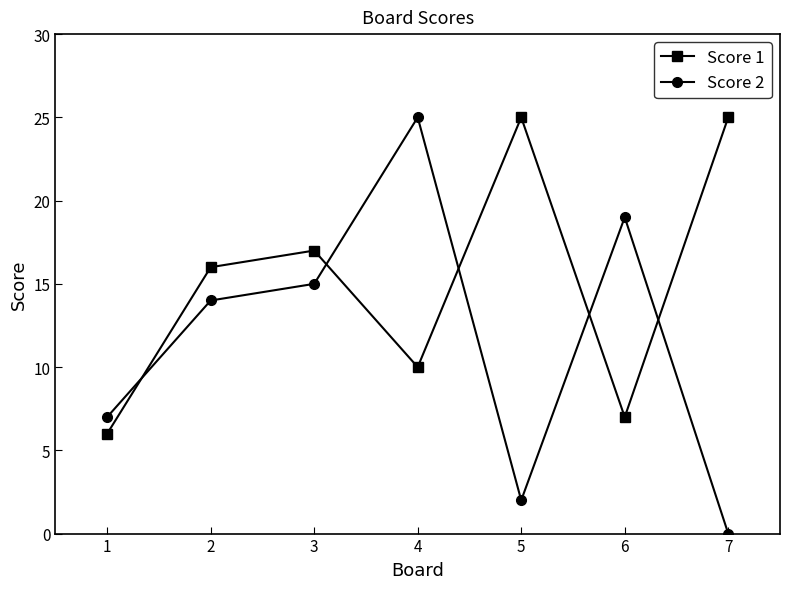

Reading right to left, what are all the values shown in this chart?

Score 1: 7=25	6=7	5=25	4=10	3=17	2=16	1=6
Score 2: 7=0	6=19	5=2	4=25	3=15	2=14	1=7